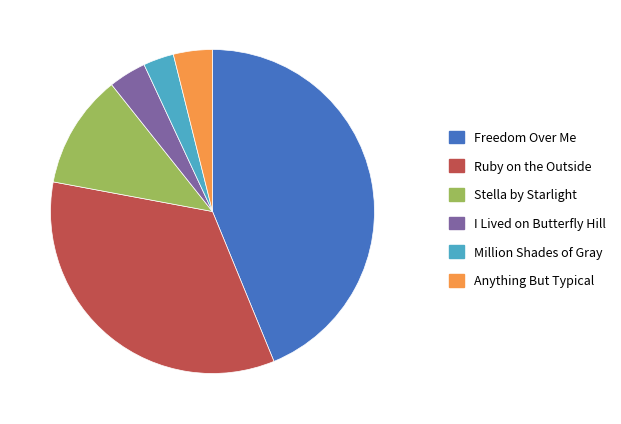

Approximately how many times larger is the value at Million Shades of Gray compared to Anything But Typical?

0.8